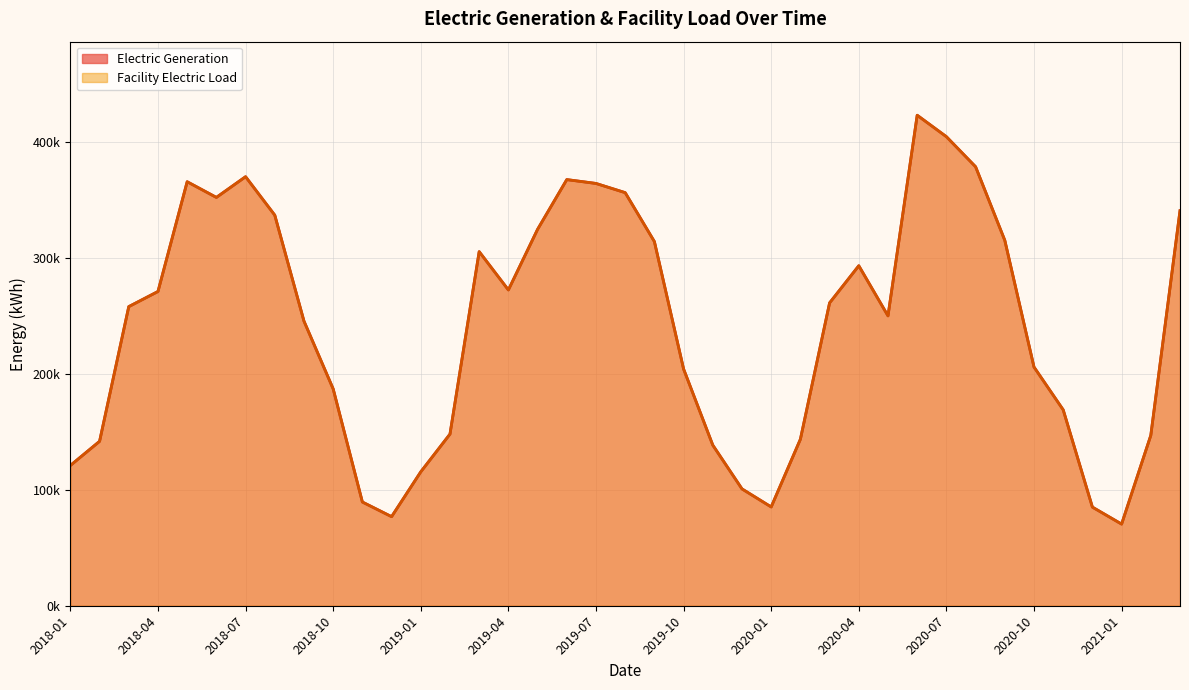

What value does the Electric Generation series have at 2020-01?

85299.5